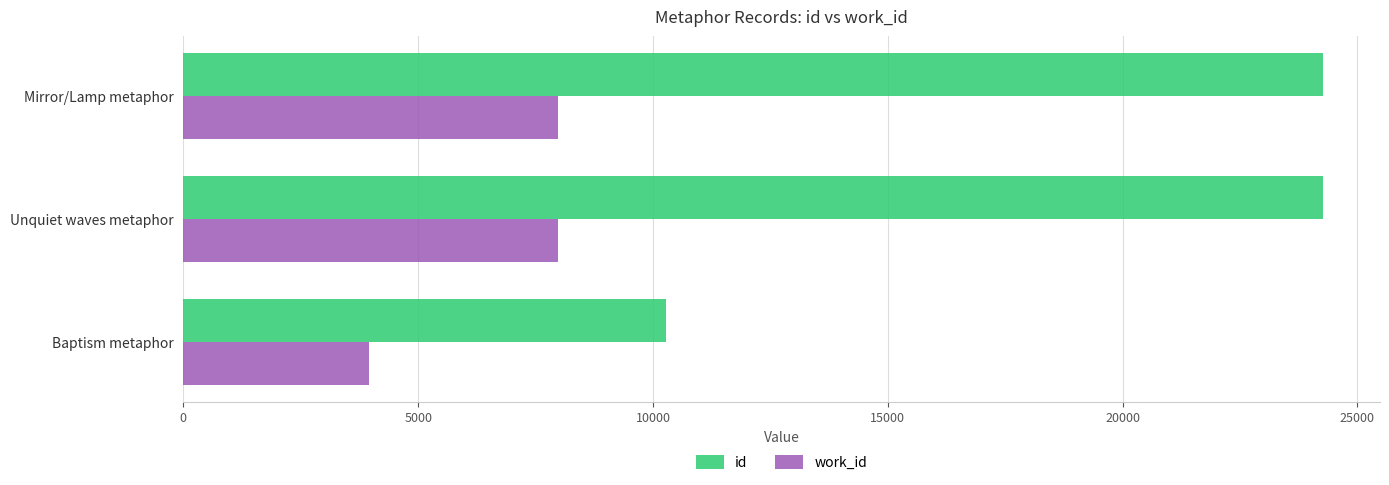

What is the spread (max minus min) of values at Unquiet waves metaphor?

16286